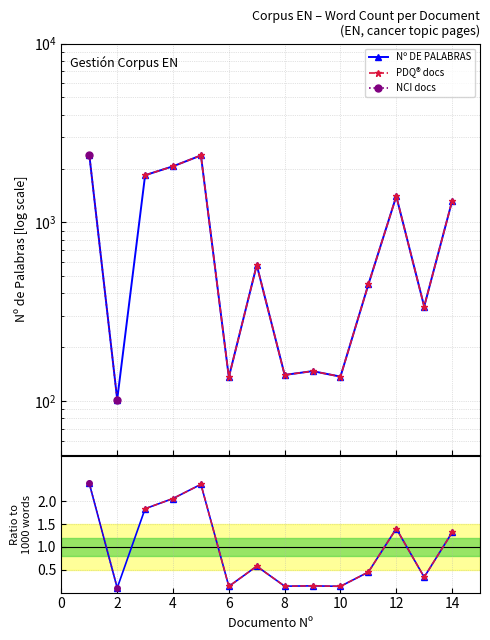

At which category does the data reach its first local peak?

5